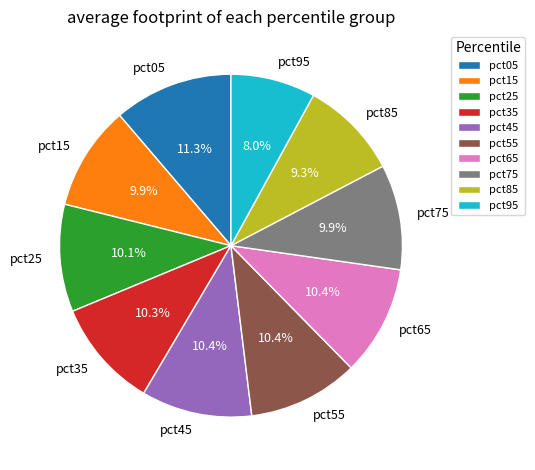

Combined, do pct15 and pct35 account for over 50%?

No